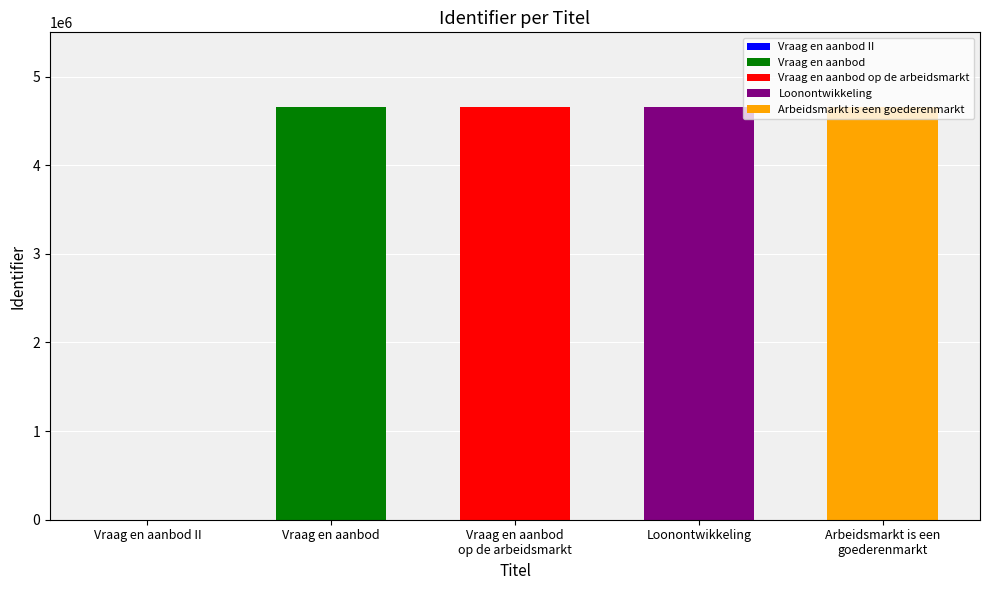

What is the change in value from Vraag en aanbod II to Vraag en aanbod?

+4658908